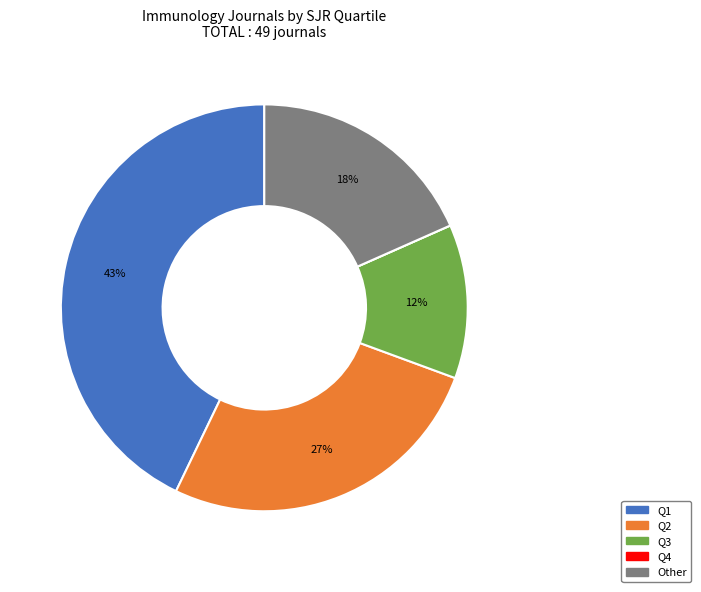

Is the sum of Q3 and Other greater than half?

No